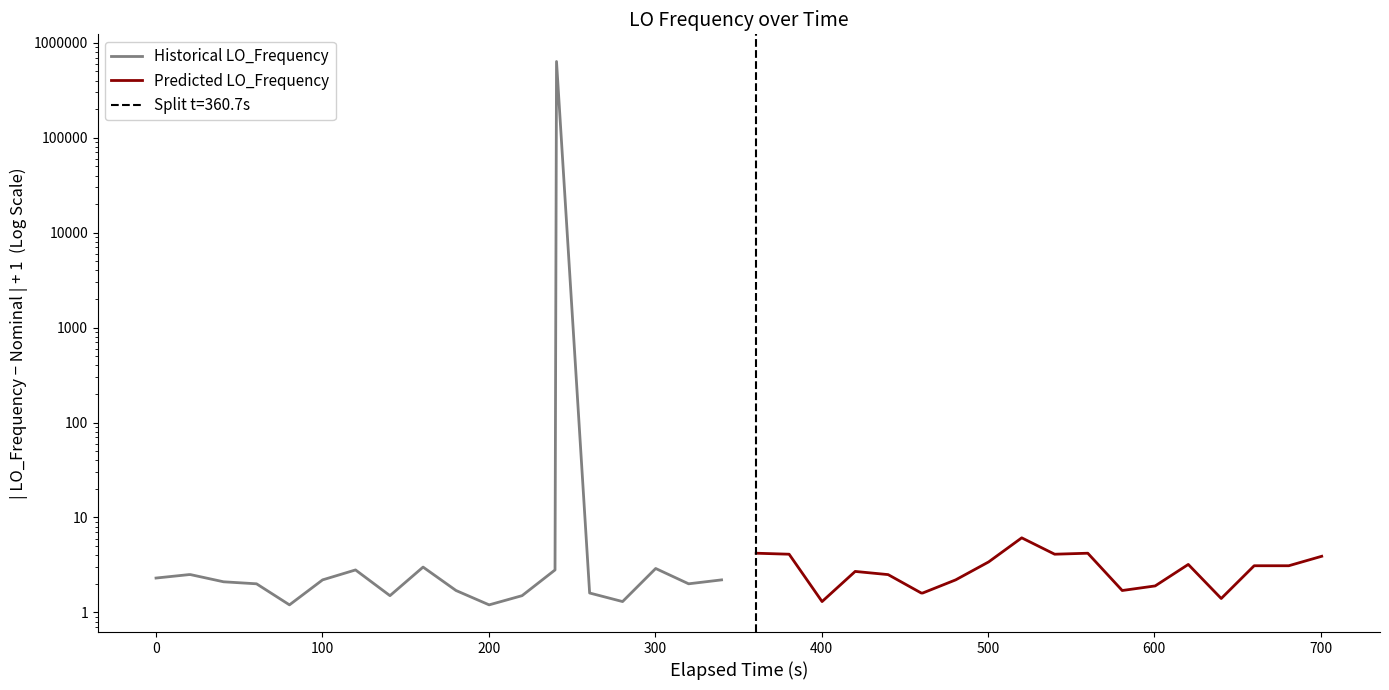

List the series in order of their peak value, lowest first.

Predicted LO_Frequency, Historical LO_Frequency